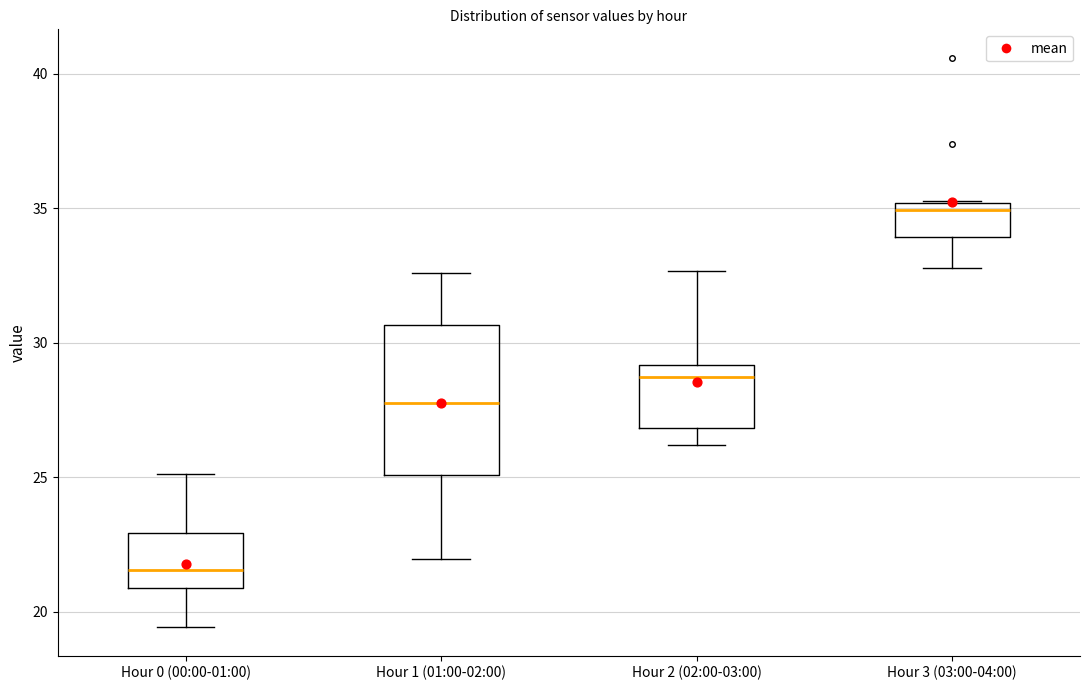

Which box's median line is the lowest?

Hour 0 (00:00-01:00)